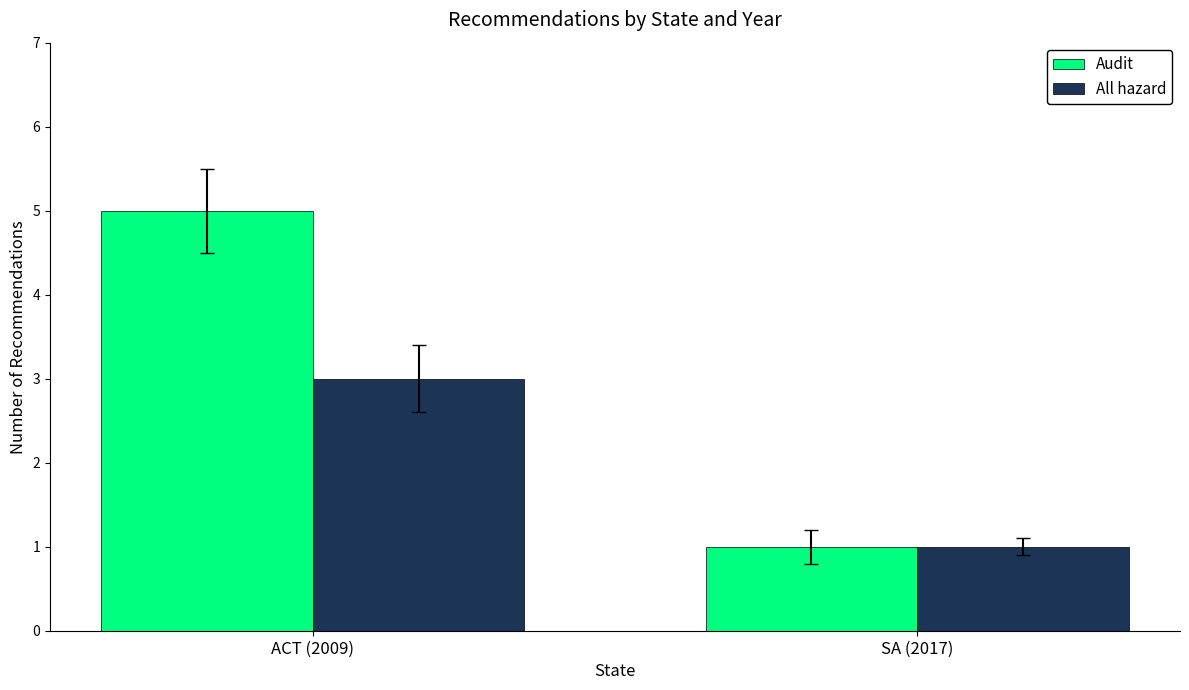

The value of All hazard at ACT (2009) is 3. True or false?

True